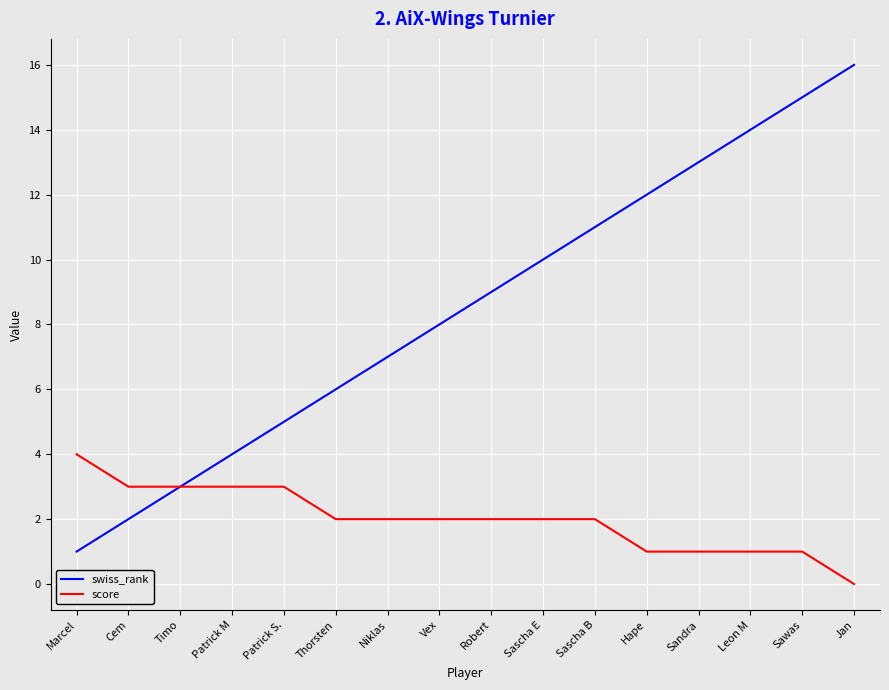

Between Patrick M and Niklas, which series saw the biggest shift?

swiss_rank